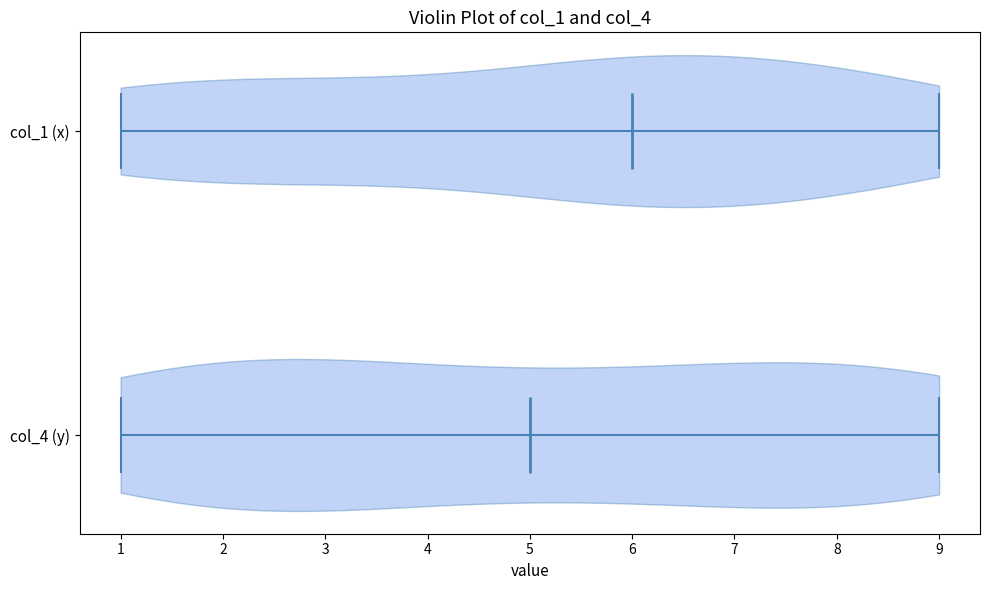

Reading bottom to top, read every violin against the x-axis: where its median line is, and the lowest and highest points it reaches. The values are not printed on the chart, so give them approximately, as read against the axis.

col_4 (y): median line 5, lowest point 1, highest point 9
col_1 (x): median line 6, lowest point 1, highest point 9